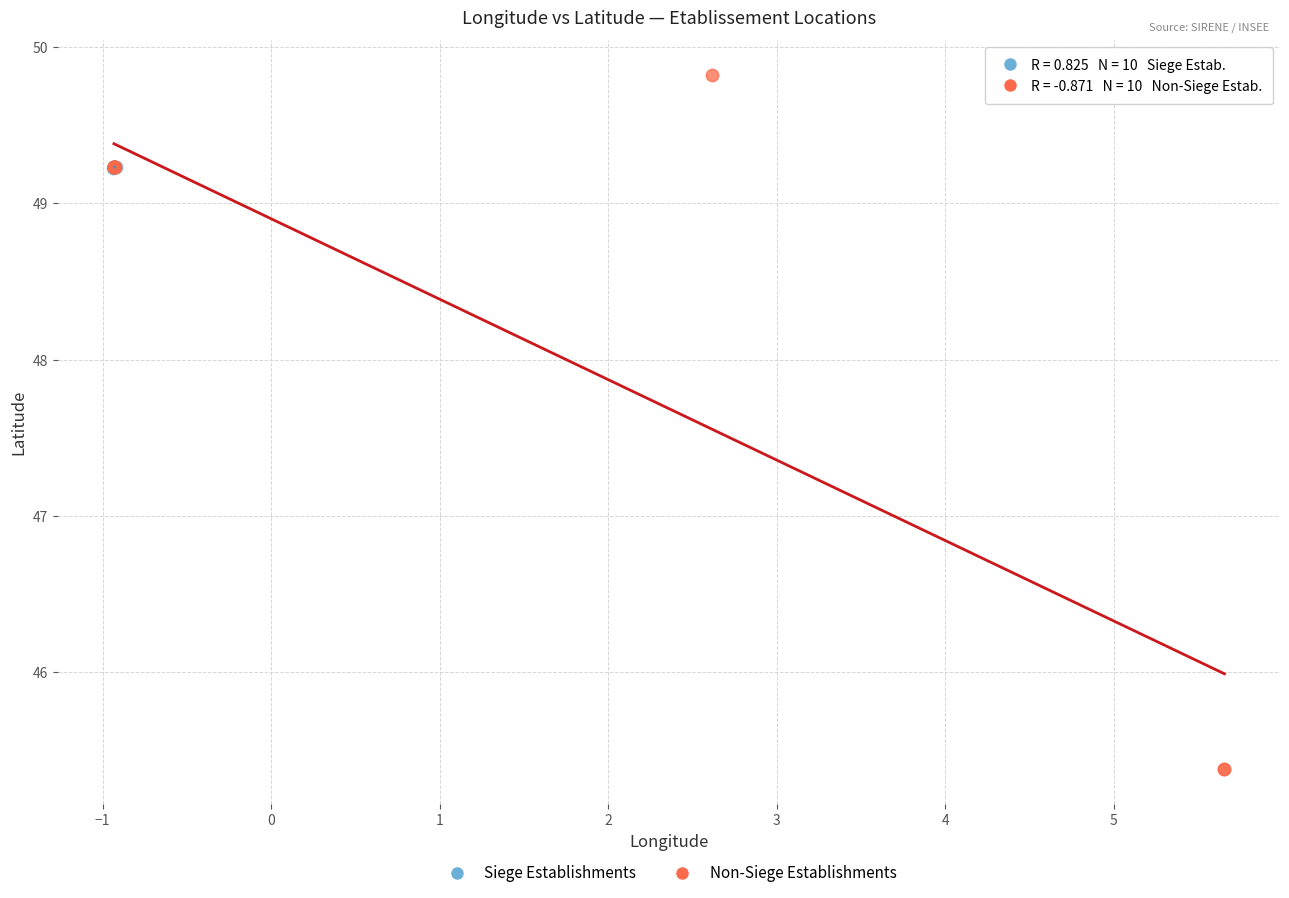

Which series has the widest spread of Y values?

Non-Siege Establishments